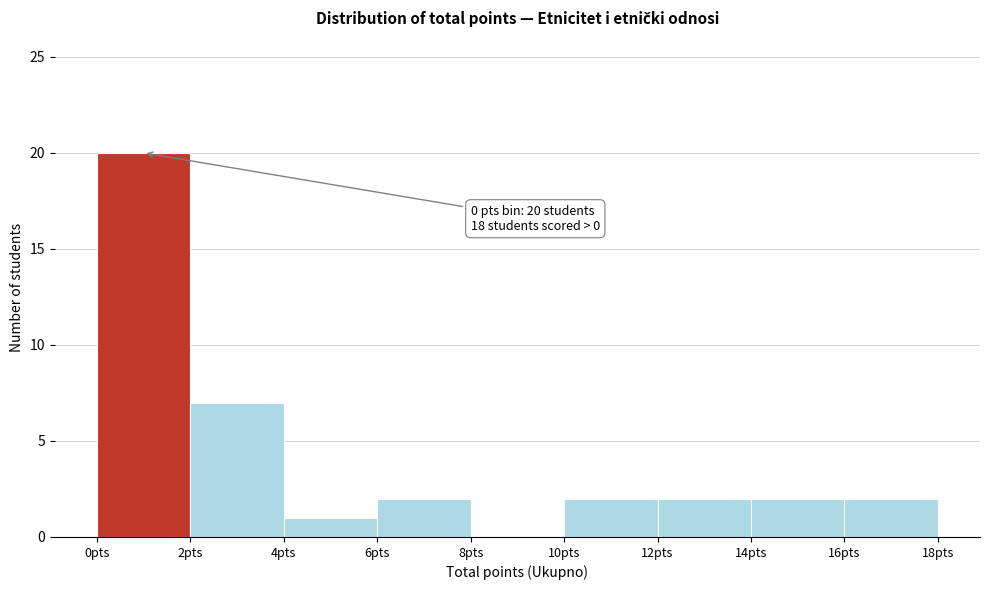

Over which range of the x-axis is the bar tallest?

0 to 2